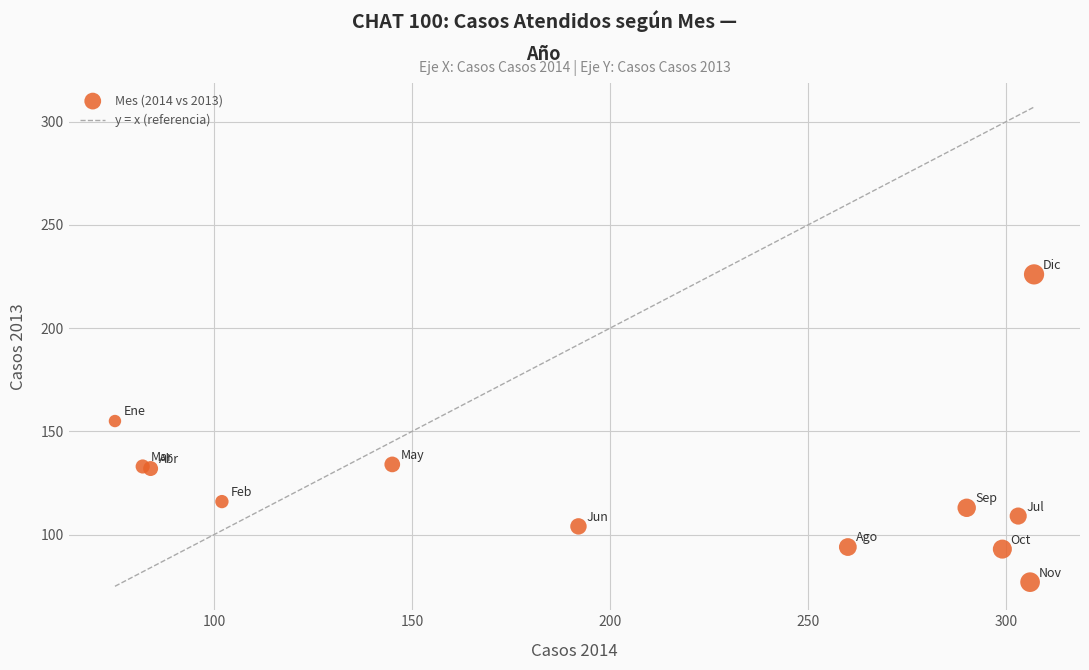

What Y value in the scatter plot is closest to 151?

155